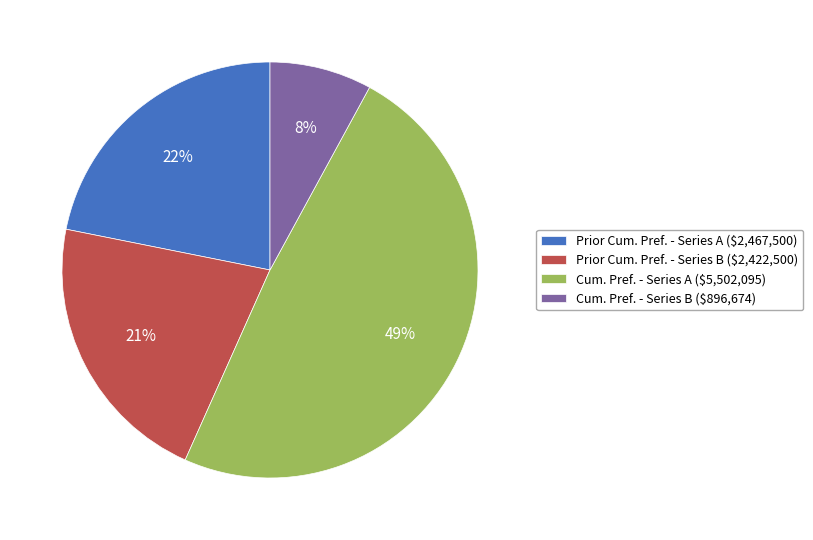

What percentage is the Prior Cum. Pref. - Series B ($2,422,500) slice, to the nearest percent?

21%